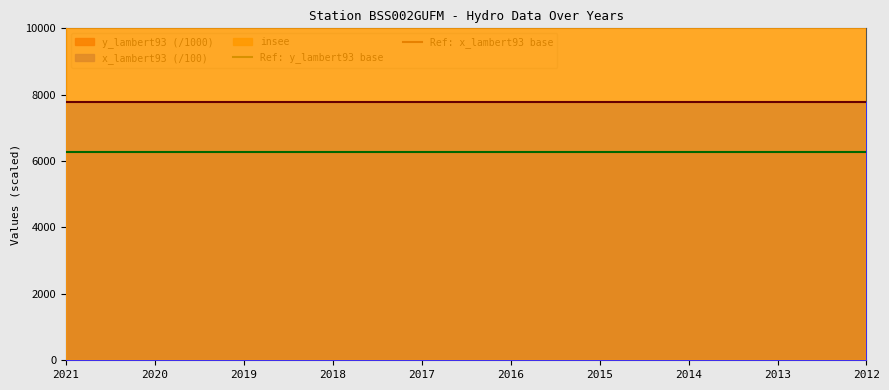

What is the minimum value for Ref: x_lambert93 base?

7788.0